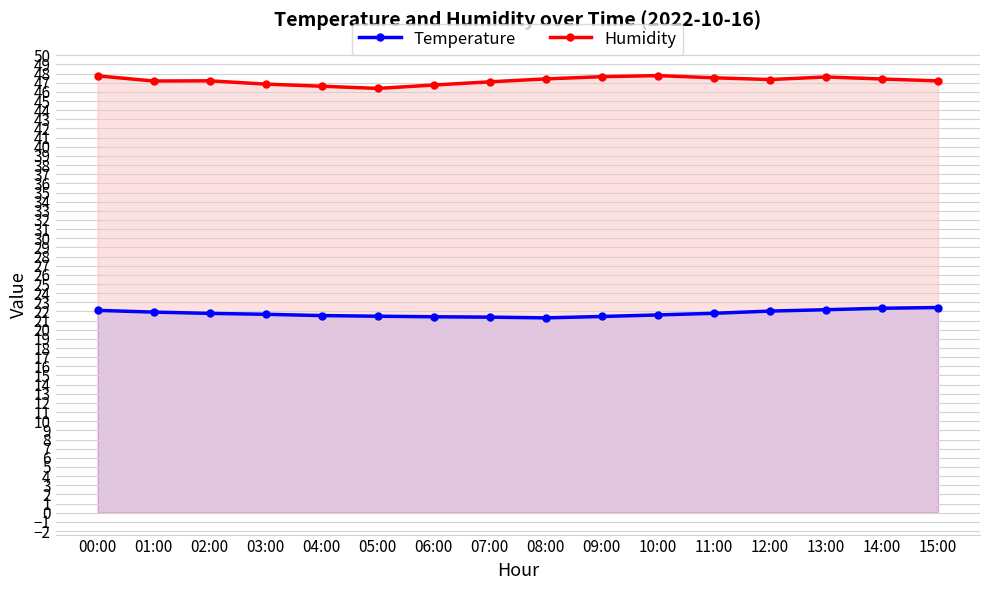

How many data points in Humidity are less than 47?

4